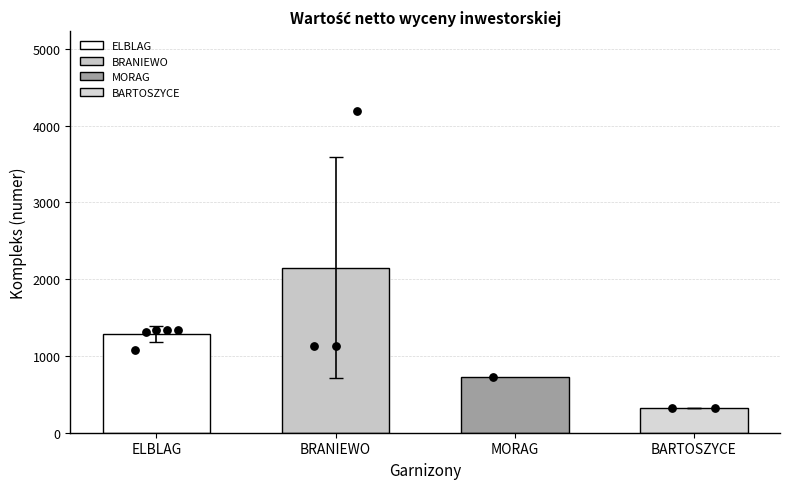

What is the change in value from 1340 to 721?

-619